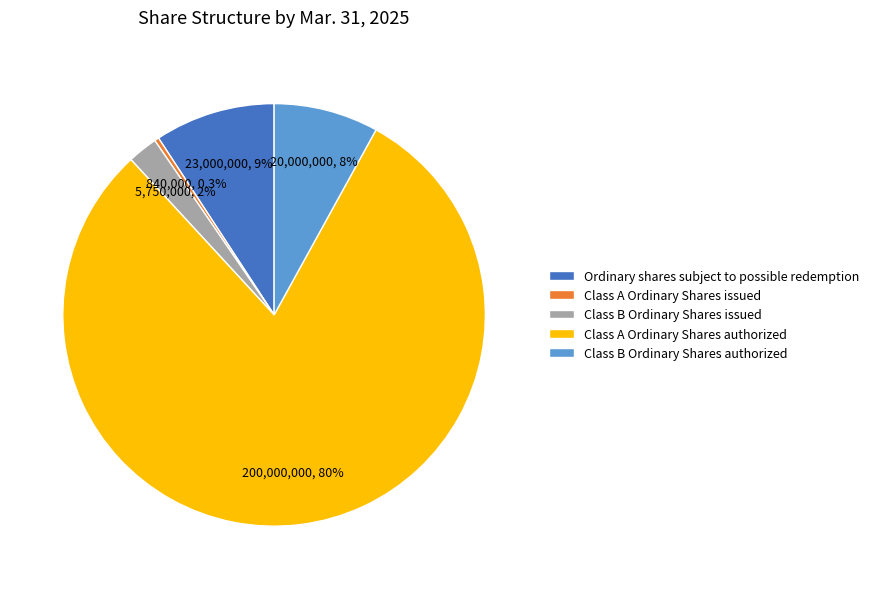

Approximately how many times larger is the value at Class A Ordinary Shares authorized compared to Class B Ordinary Shares issued?

34.8